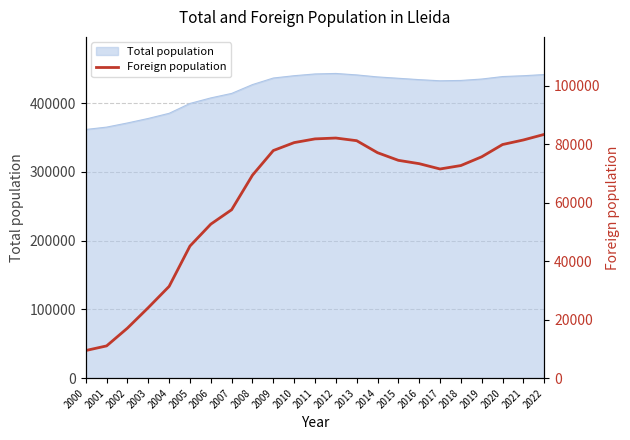

The value of Total population at 2019 is 572212. True or false?

False